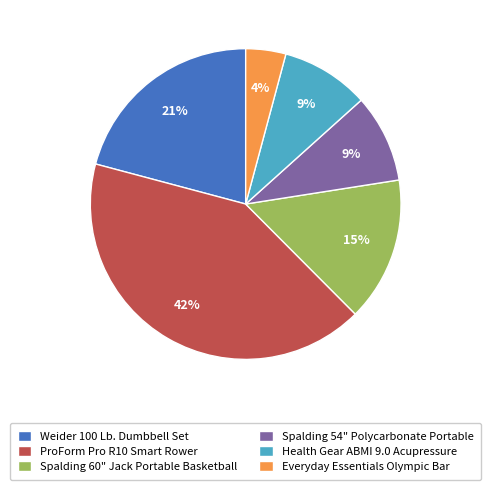

Which has a higher value, Spalding 60" Jack Portable Basketball or ProForm Pro R10 Smart Rower?

ProForm Pro R10 Smart Rower